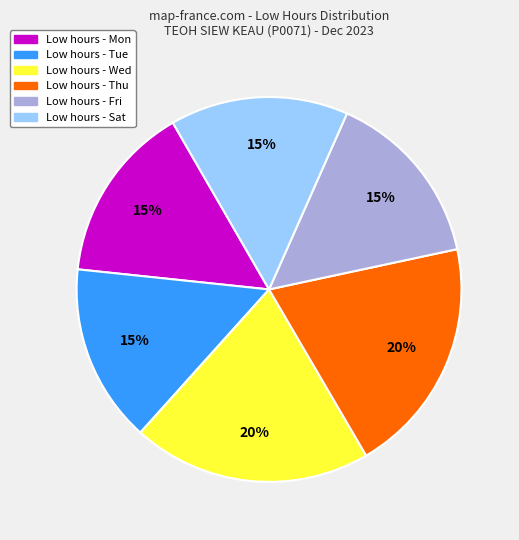

Is there any slice that represents more than half of the pie?

No